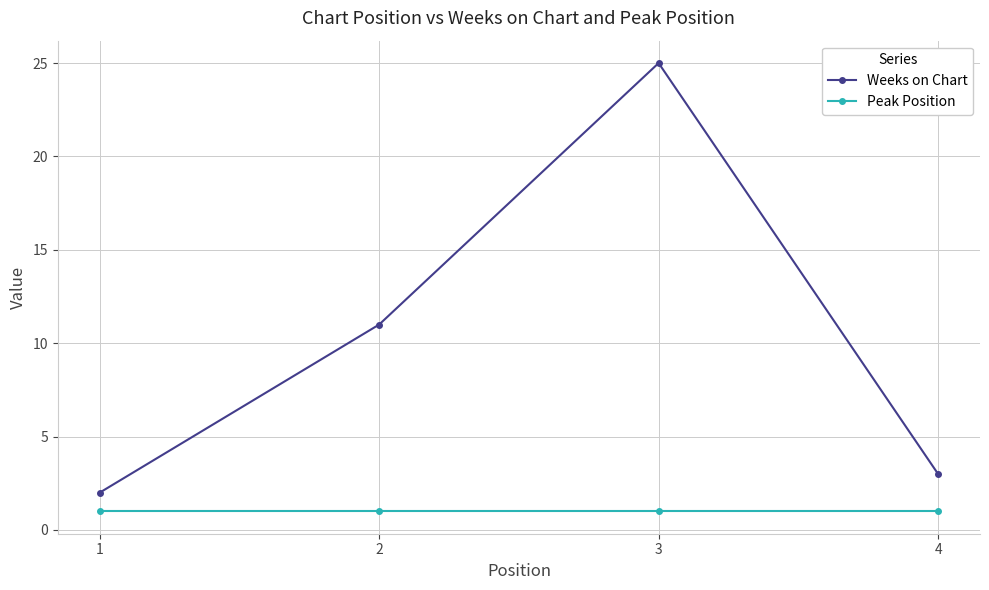

Rank the series by their maximum value, from highest to lowest.

Weeks on Chart, Peak Position